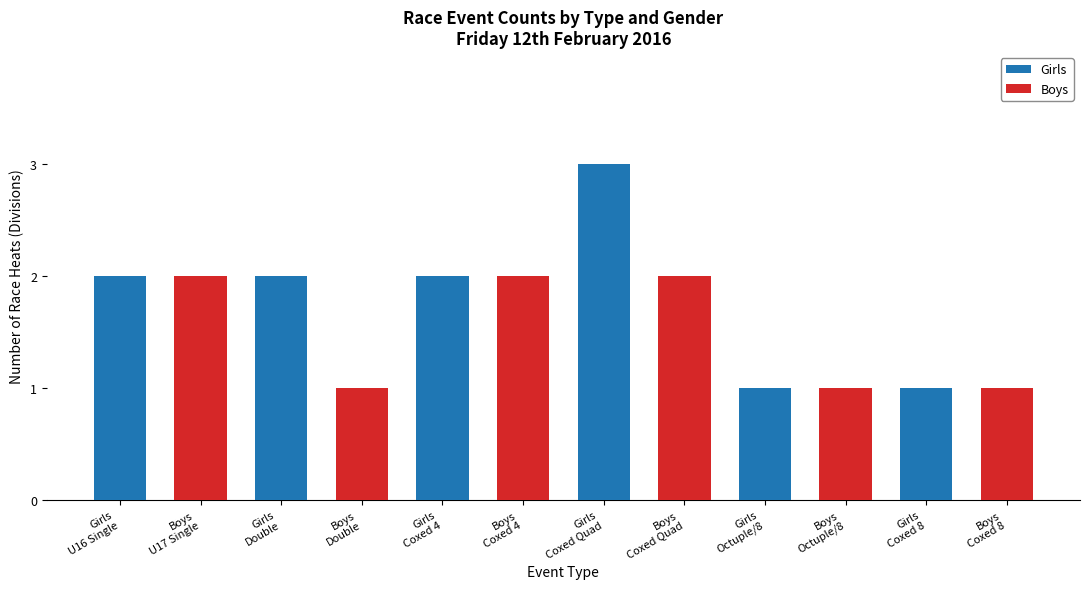

At which category is the sum across all series the highest?

Girls
Coxed Quad